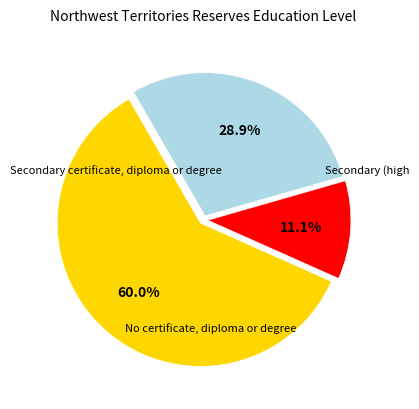

Is there a majority slice in this chart?

Yes